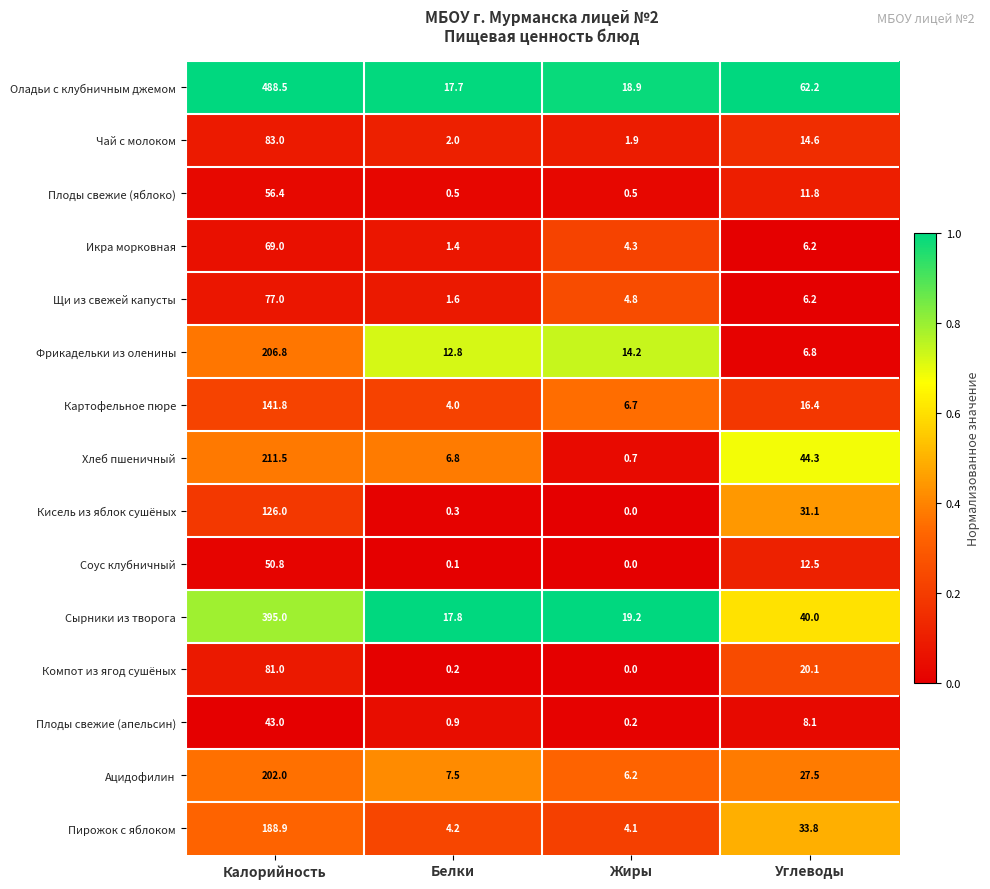

At which category does the chart reach its peak across all series?

Калорийность